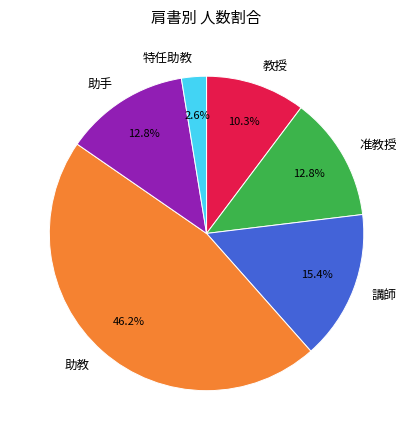

Is there a majority slice in this chart?

No